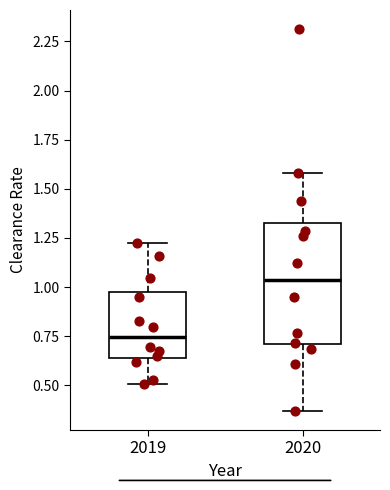

Reading left to right, read every box against the y-axis: the position of its median line, the range the box covers, and the ends of its whiskers. The values are not printed on the chart, so give them approximately, as read against the axis.

2019: median 0.75, box 0.65 to 1.00, whiskers 0.50 to 1.20
2020: median 1.05, box 0.70 to 1.30, whiskers 0.35 to 1.60